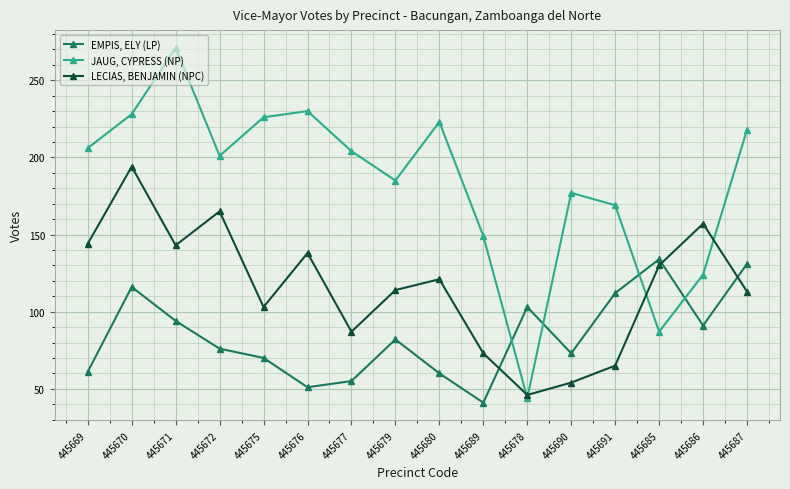

Which category has the highest value across all series?

445671